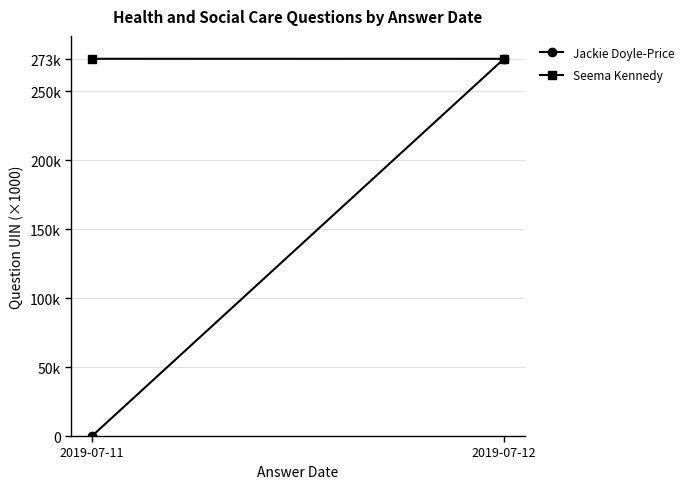

Reading right to left, list all the values displayed in this chart.

Jackie Doyle-Price: 273364.0	0.0
Seema Kennedy: 273384.1	273408.0